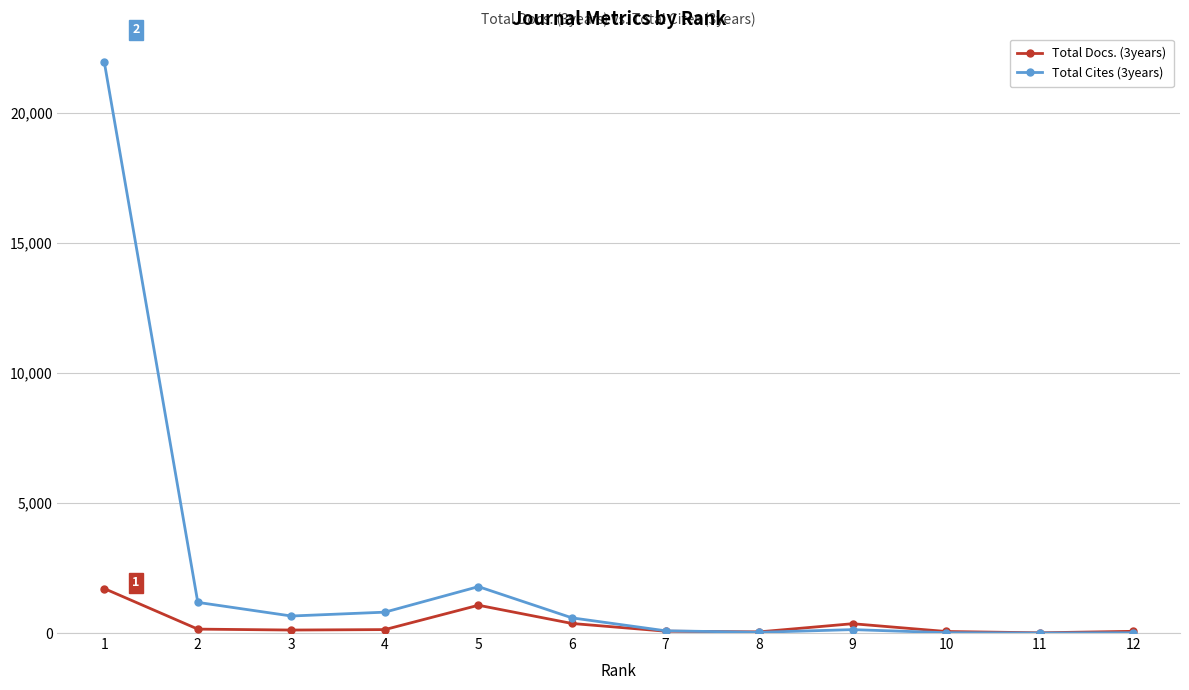

What is the total value across all series at 5?

2851